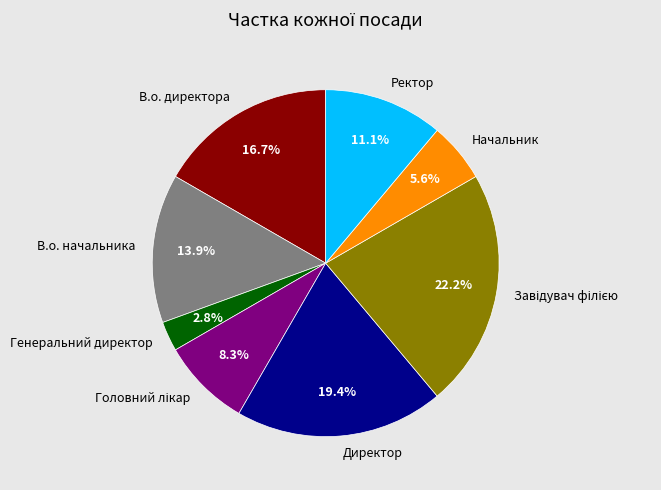

Does any single category account for the majority?

No